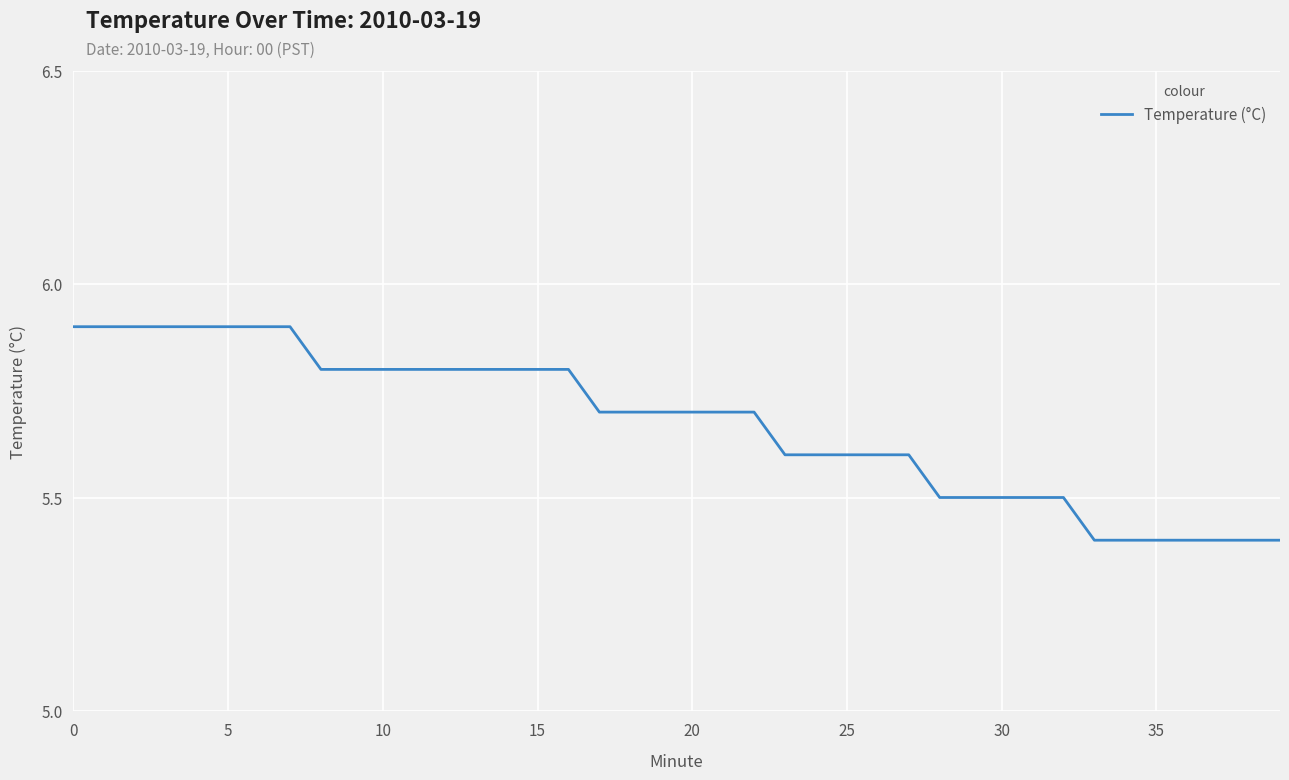

What is the difference between the maximum and minimum values?

0.5